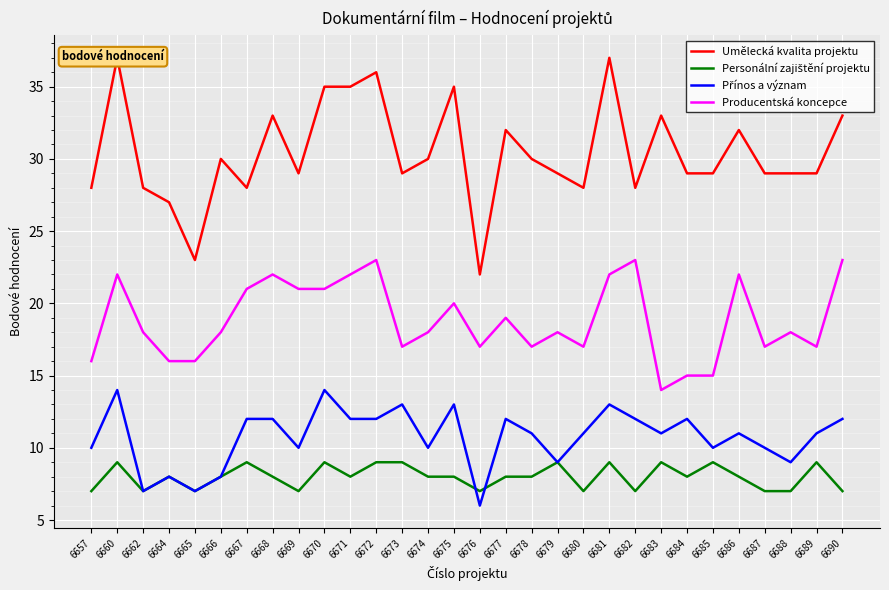

True or false: Producentská koncepce and Přínos a význam intersect in this chart.

False